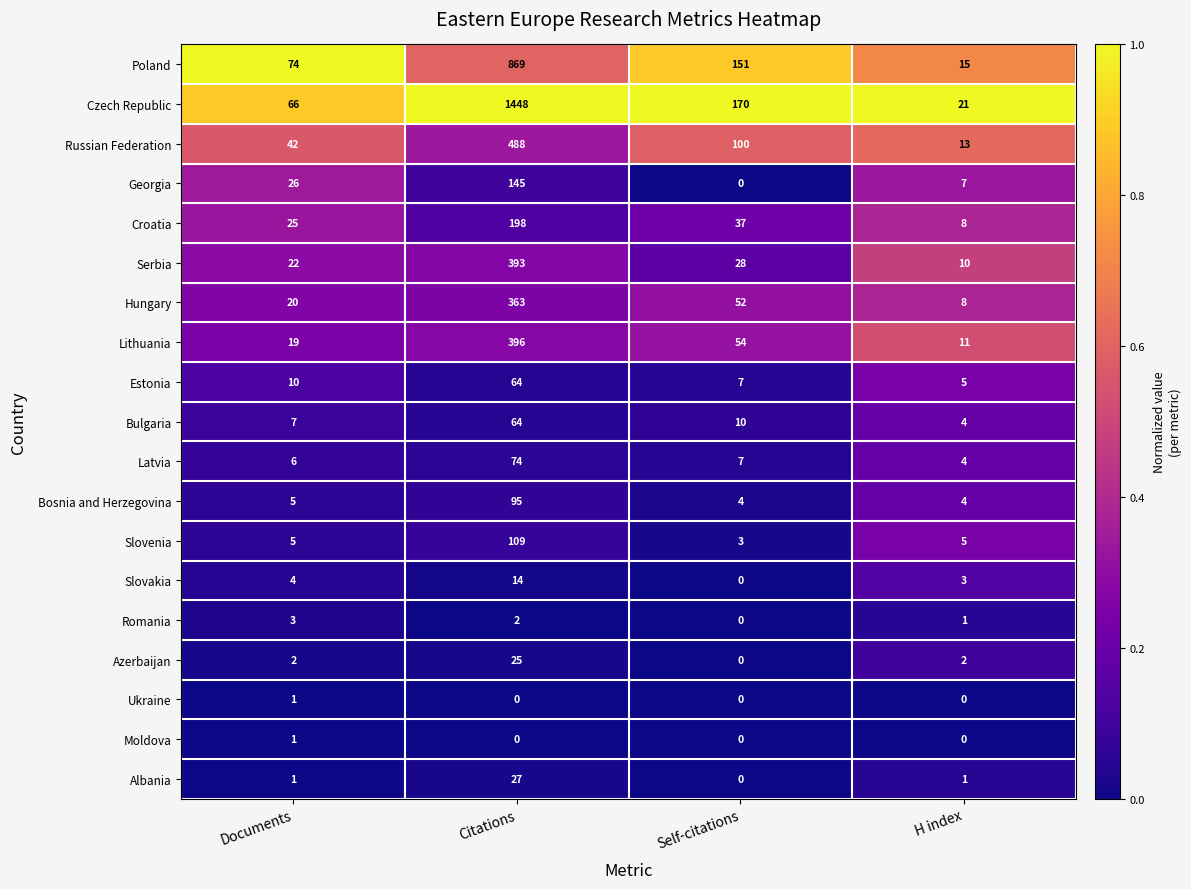

What is the maximum value shown in the chart?

1448